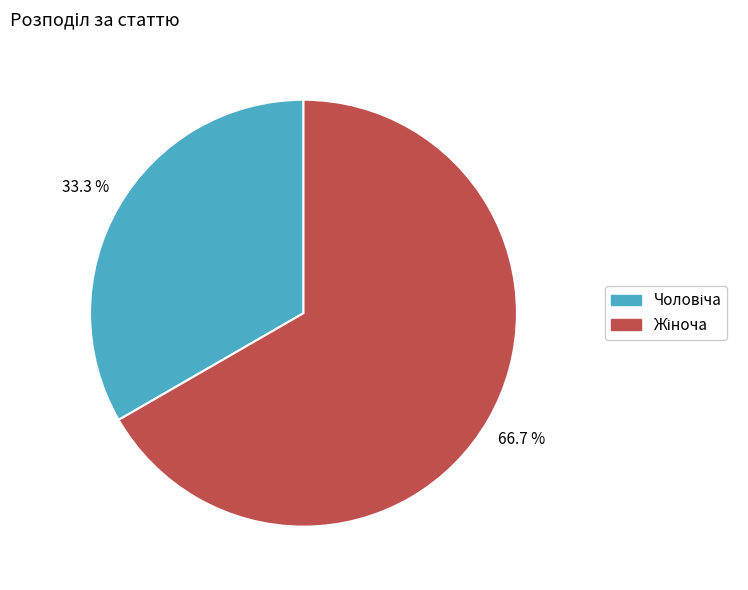

Does any single category account for the majority?

Yes